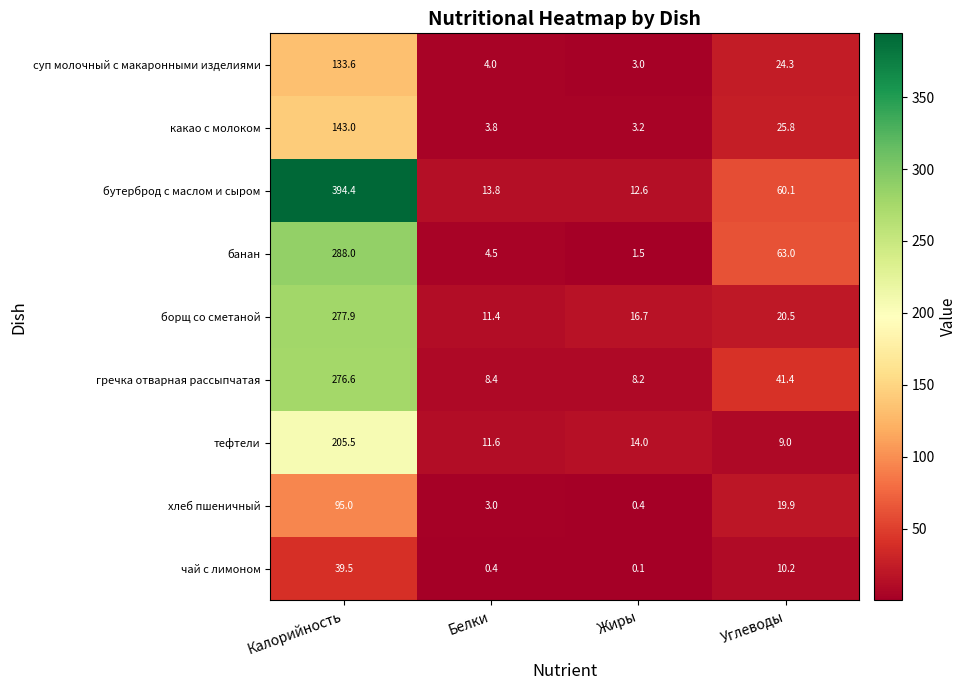

List the labels in order of суп молочный с макаронными изделиями value, smallest first.

Жиры, Белки, Углеводы, Калорийность